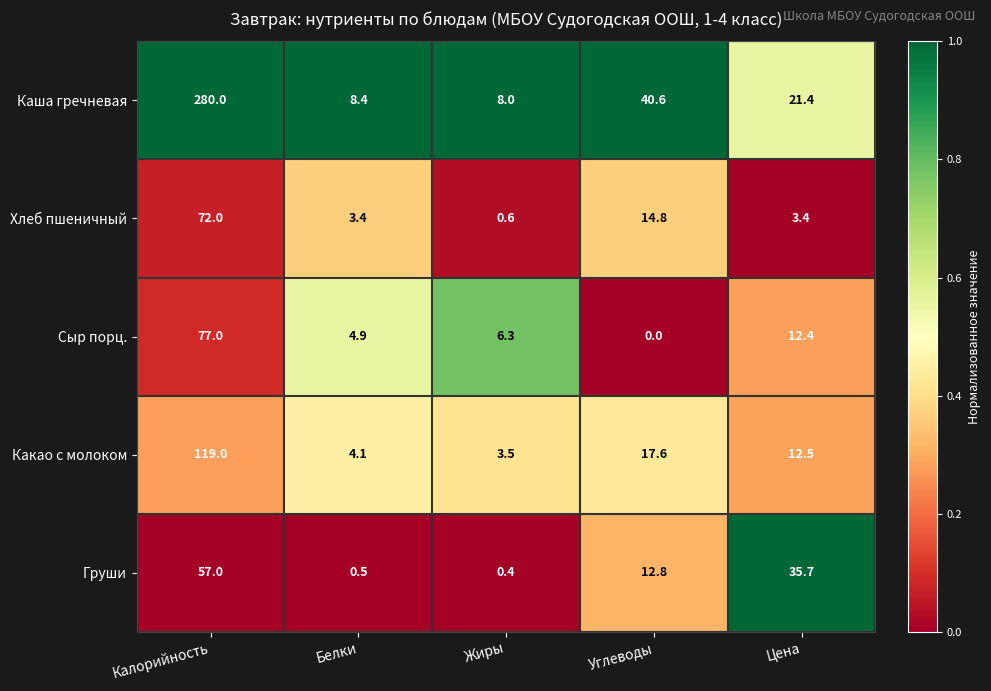

True or false: Какао с молоком has a value of 2.1 at Жиры.

False